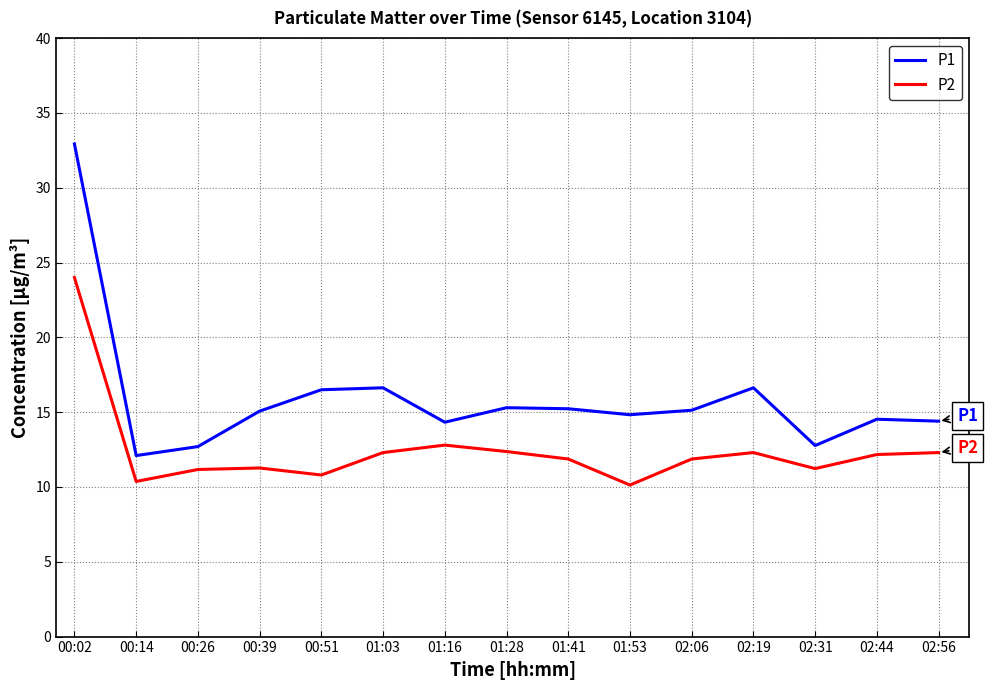

List the series in order of their overall mean, highest first.

P1, P2